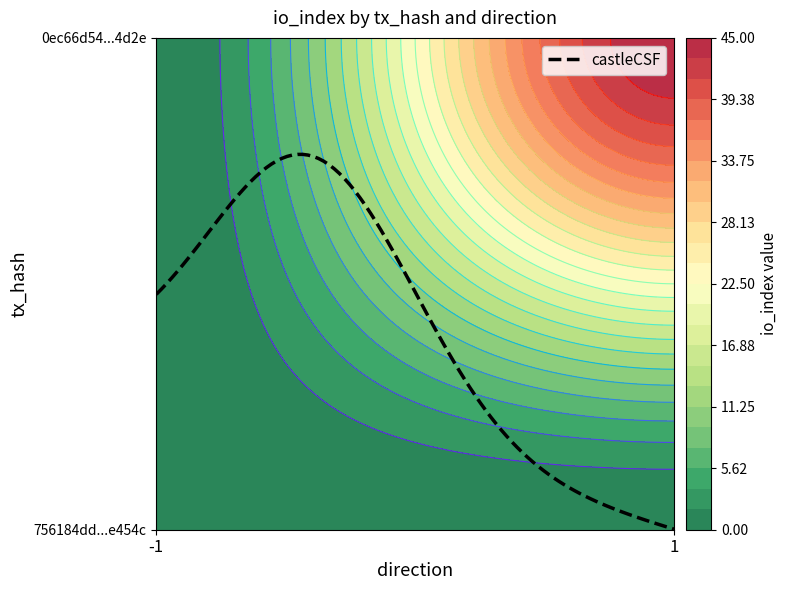

Is it true that 756184dd01429204d526156be1defc3319e454c equals 0 at 1?

True